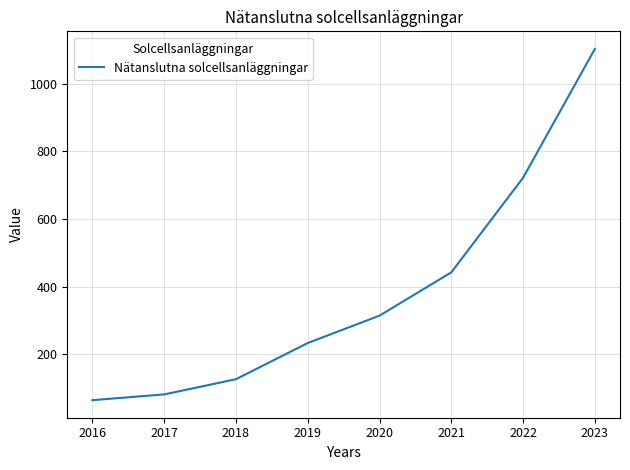

True or false: the data shows 1103 at 2023.

True